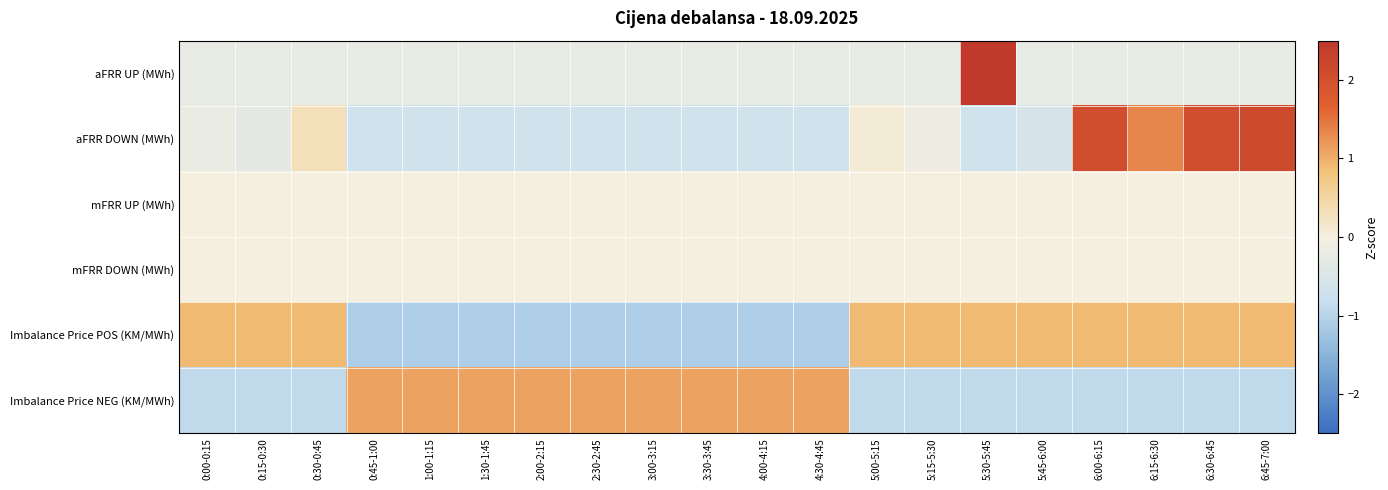

List the series in order of their peak value, lowest first.

mFRR UP (MWh), mFRR DOWN (MWh), Imbalance Price POS (KM/MWh), Imbalance Price NEG (KM/MWh), aFRR DOWN (MWh), aFRR UP (MWh)